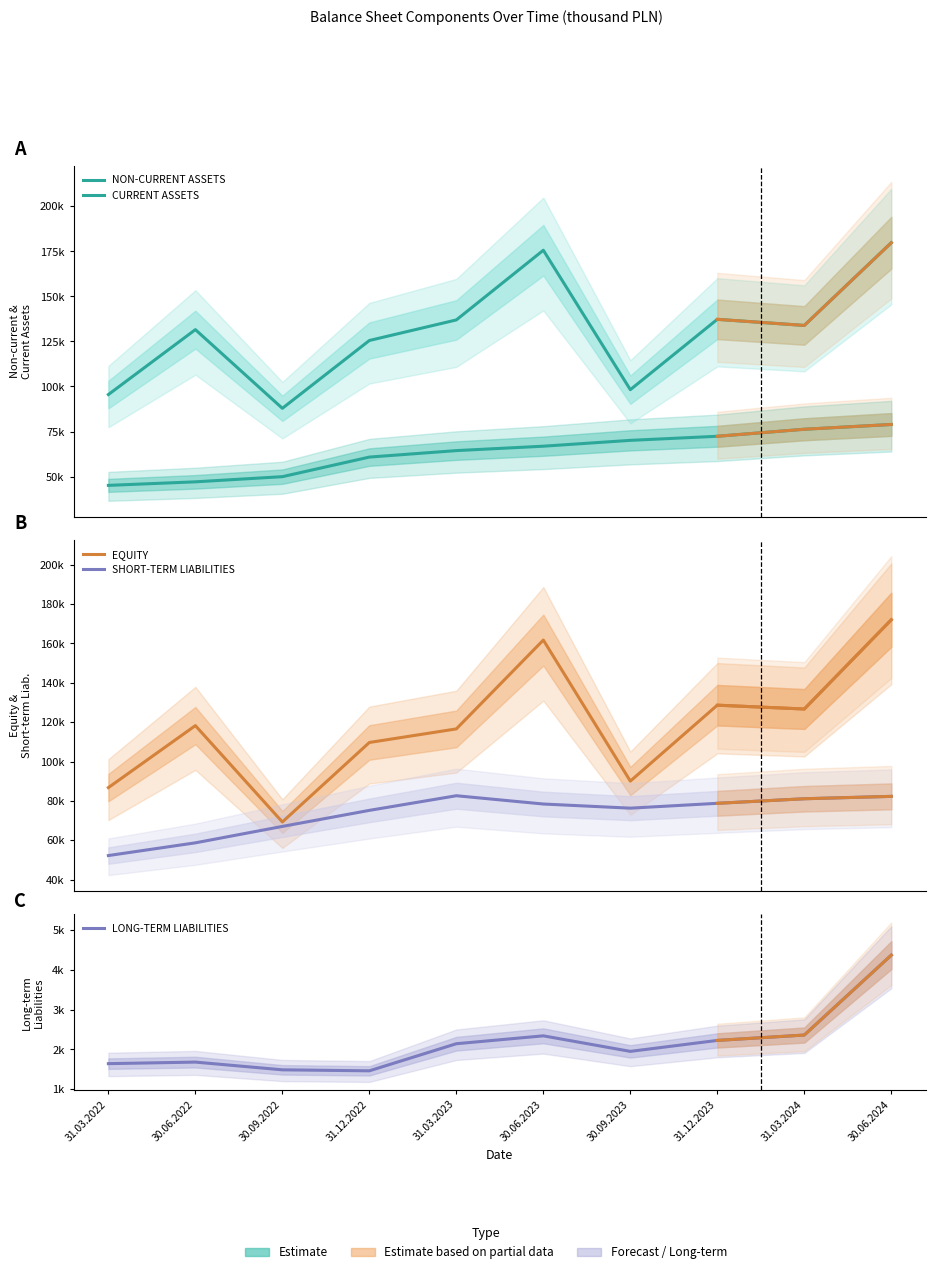

At which label does NON-CURRENT ASSETS first exceed 66840?

30.09.2023